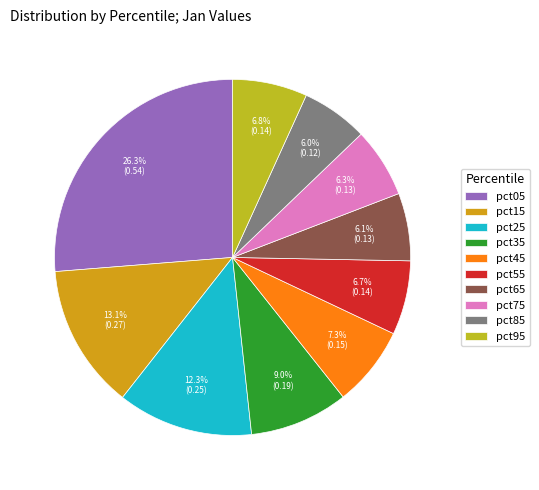

What percentage is the pct25 slice, to the nearest percent?

12%